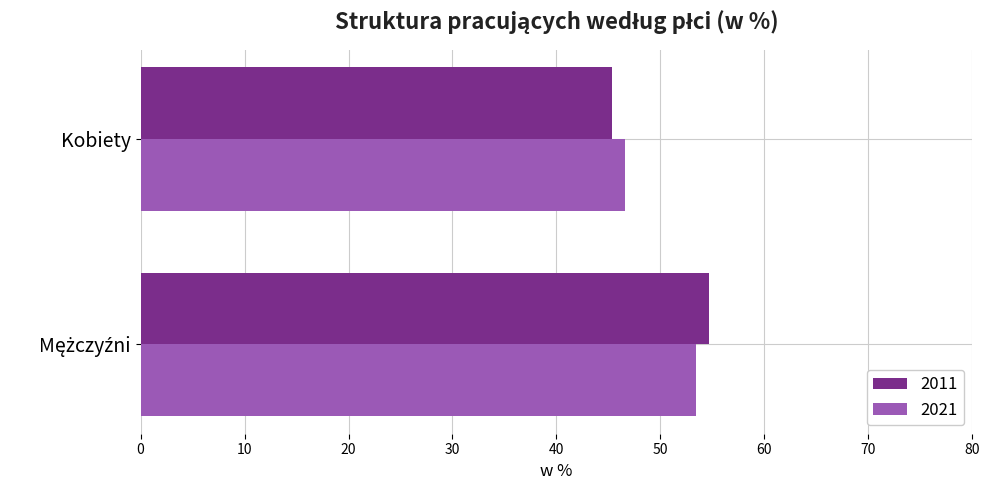

What is the sum of all 2021 values?

100.0